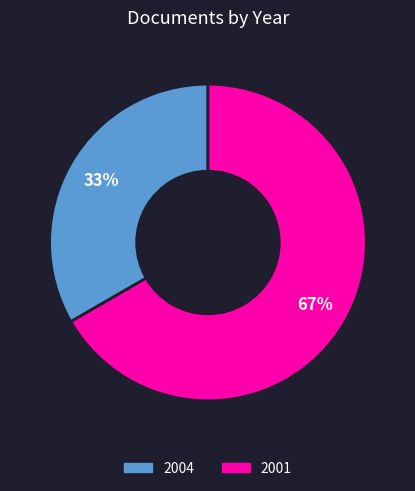

Which has a higher value, 2004 or 2001?

2001